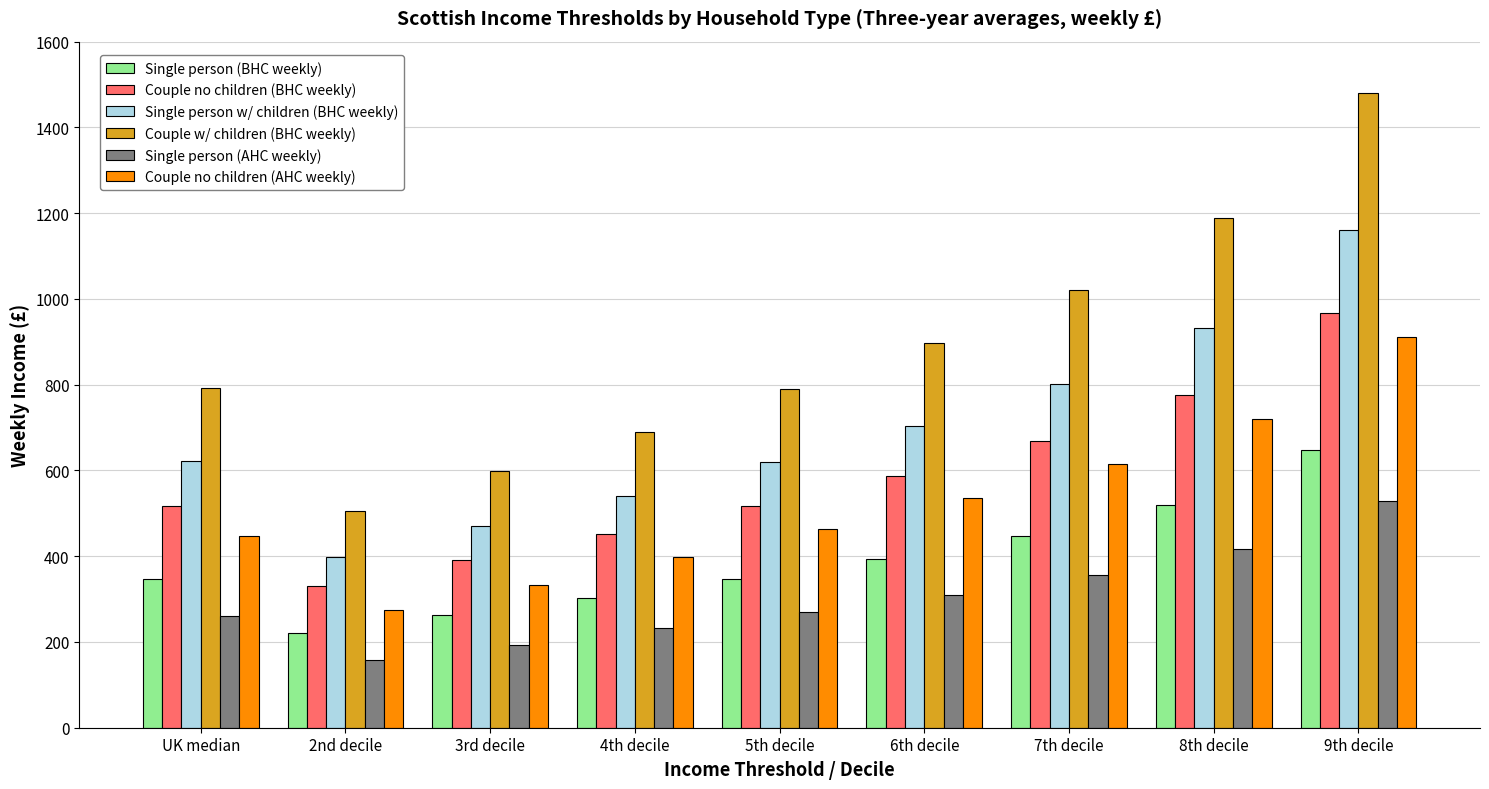

What is the label of the 3rd bar from the left?

3rd decile